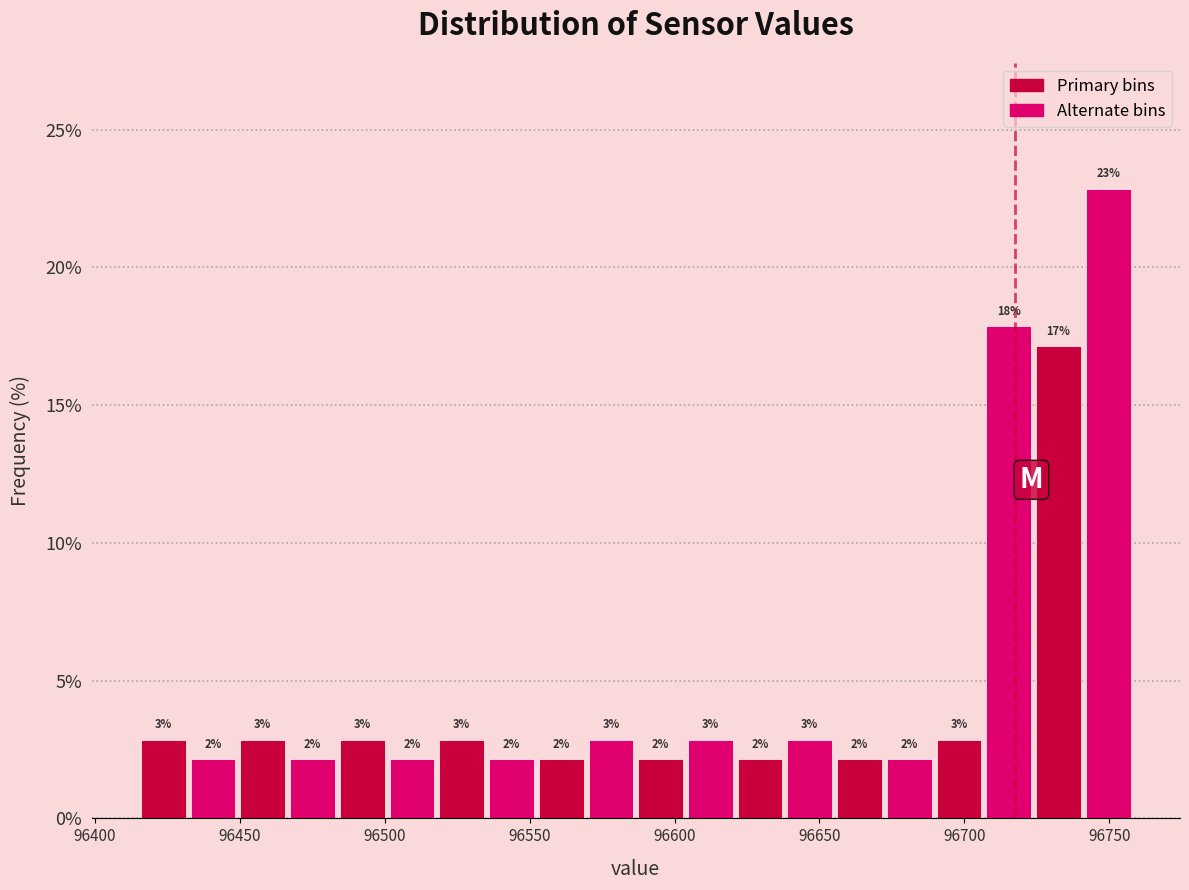

Read against the x-axis, roughly where is the centre of the tallest bar?

96750